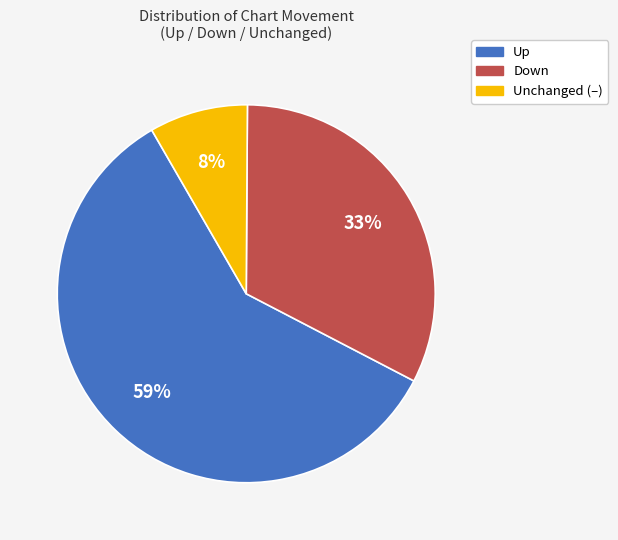

To the nearest percent, what is the difference between the largest and smallest slice percentages?

51%